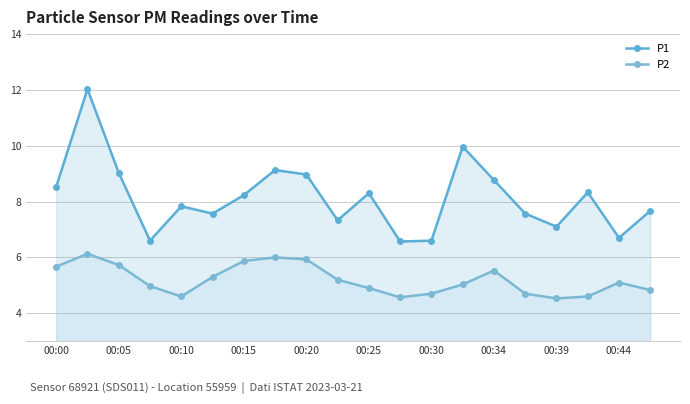

What are all the series names shown in the legend?

P1, P2